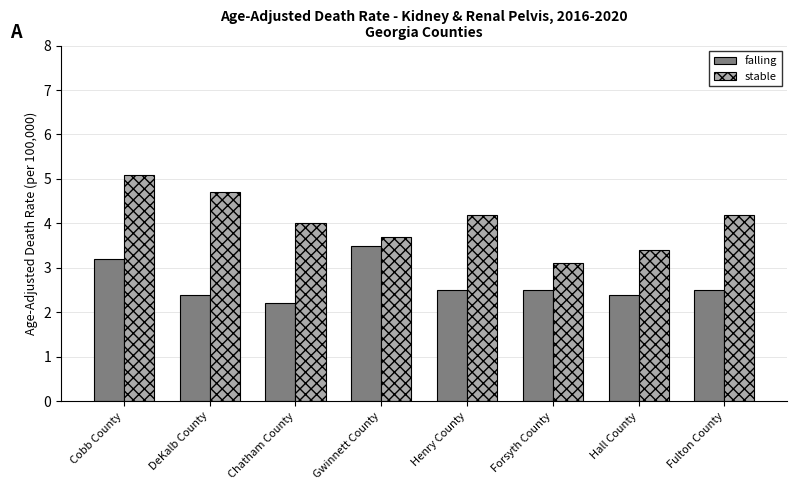

Which series changed the most between Henry County and Forsyth County?

stable